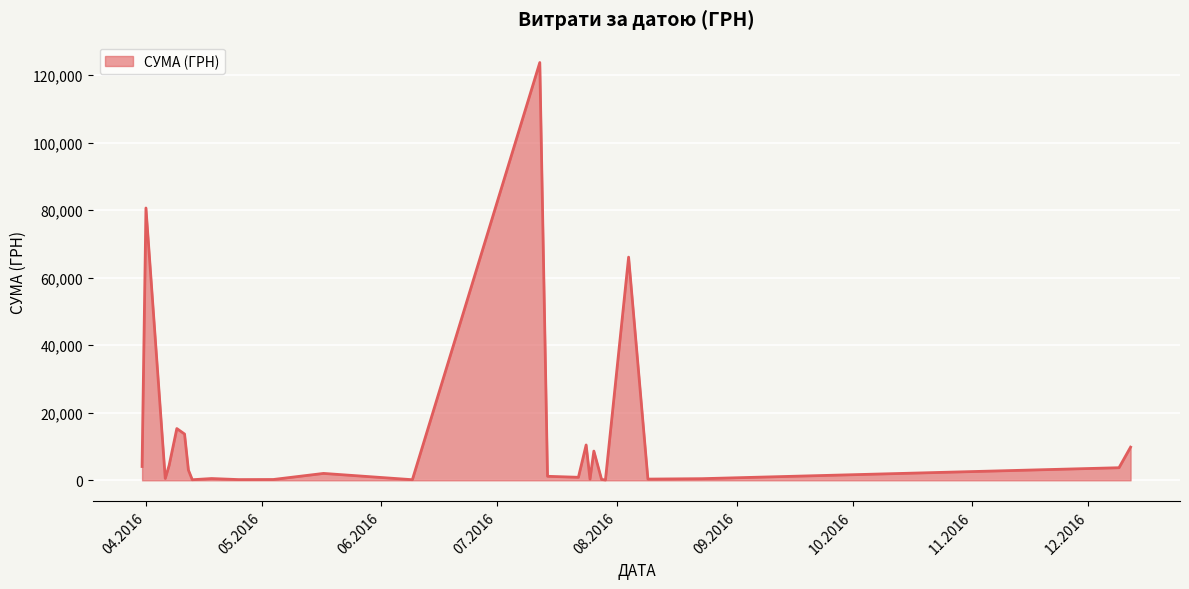

What is the difference between the maximum and minimum values?

123660.3